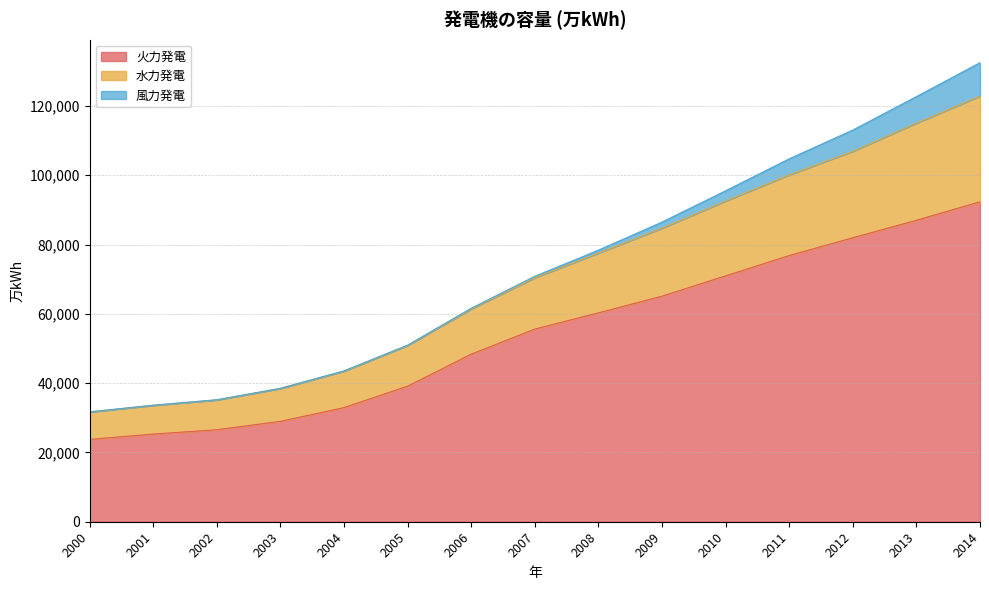

True or false: 水力発電 and 火力発電 cross at least once.

False